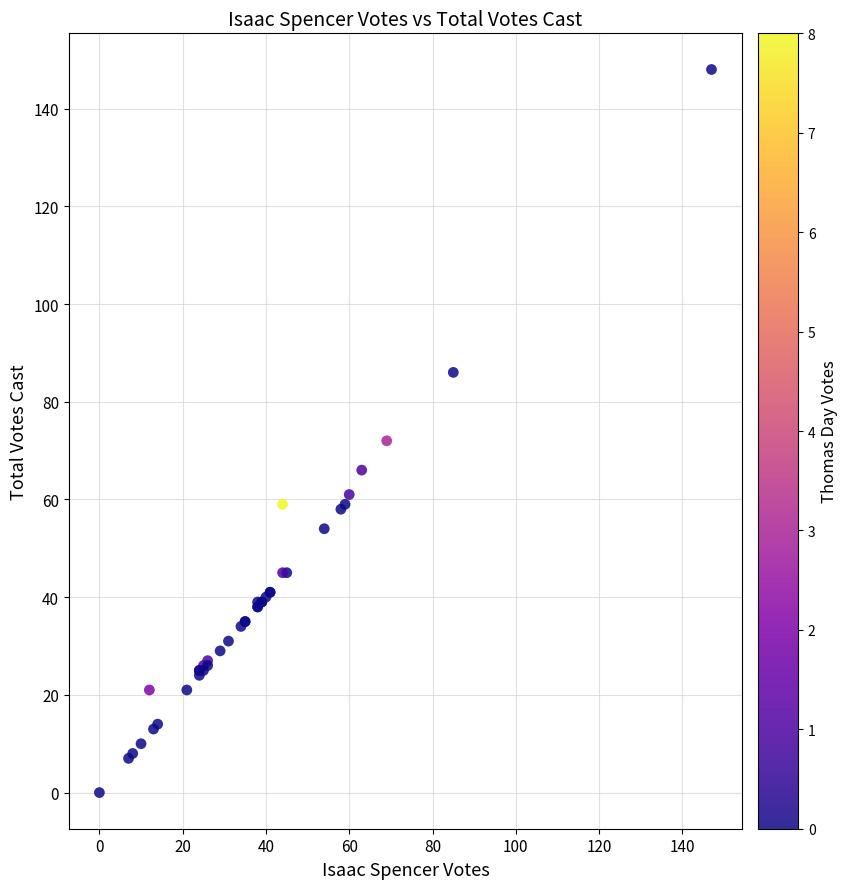

What Y value in the scatter plot is closest to 74?

72